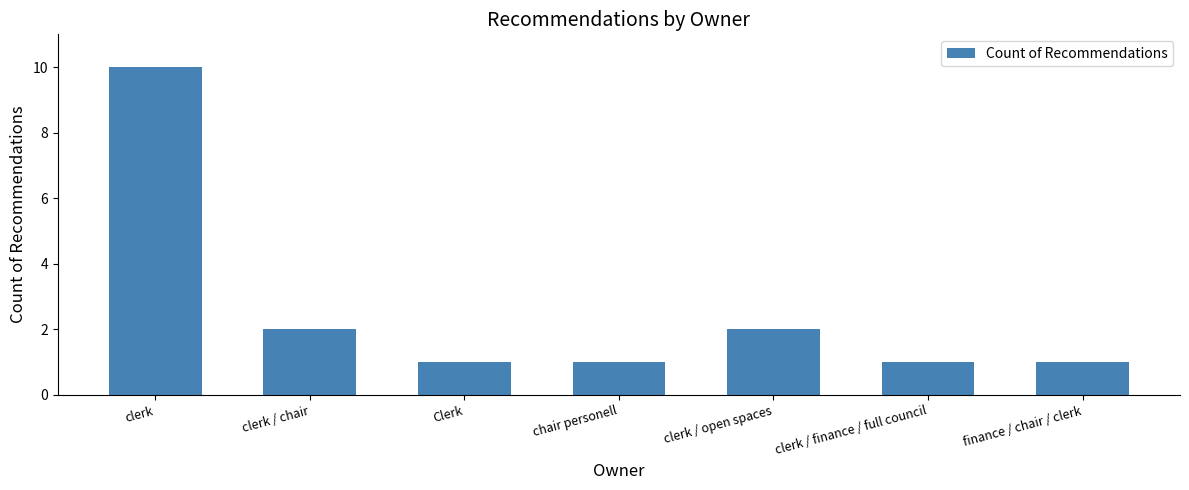

How many series are shown in this chart?

1